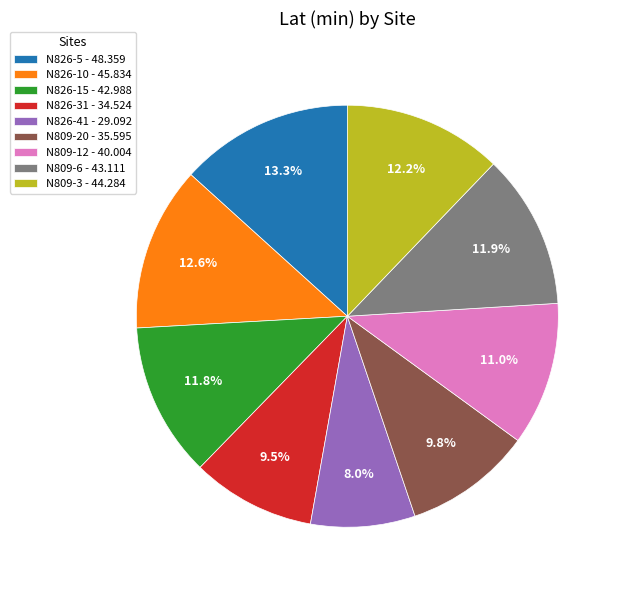

Does N826-31 represent more than half of the total?

No